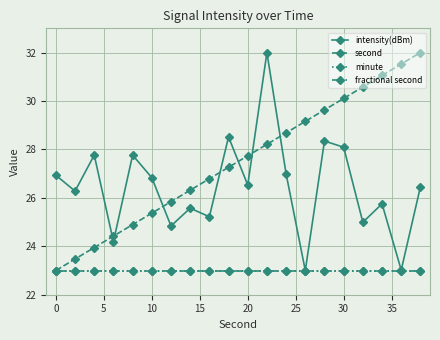

True or false: intensity(dBm) and second cross at least once.

True